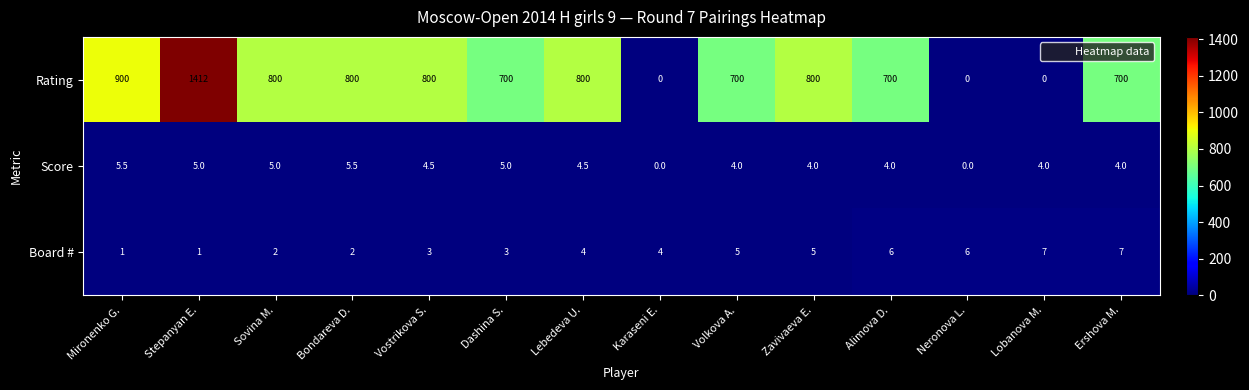

What is the difference between the highest and lowest values at Neronova L.?

6.0